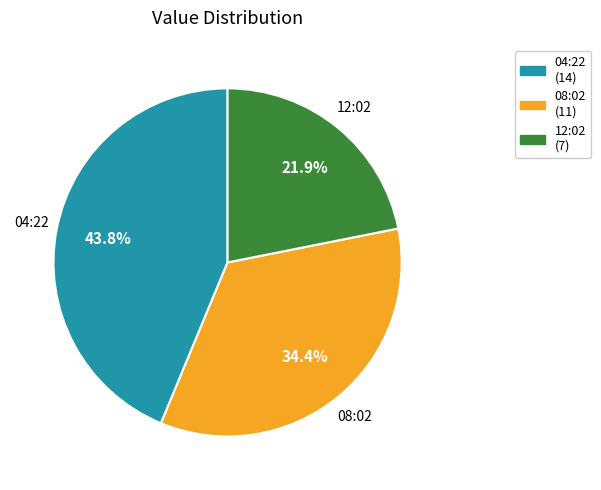

Does any single category account for the majority?

No